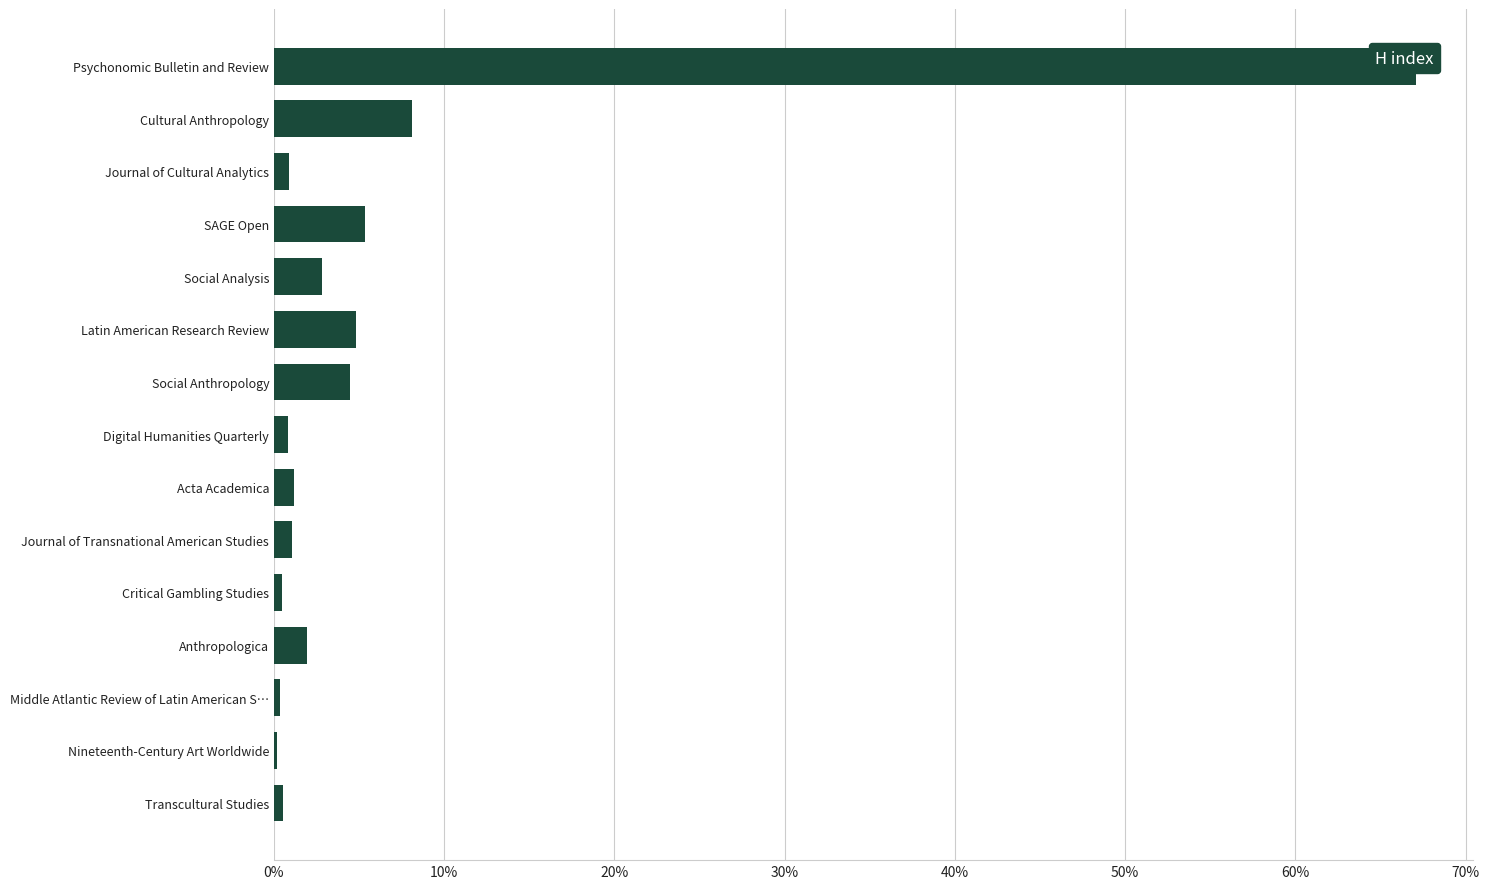

How many bars are there in total?

15